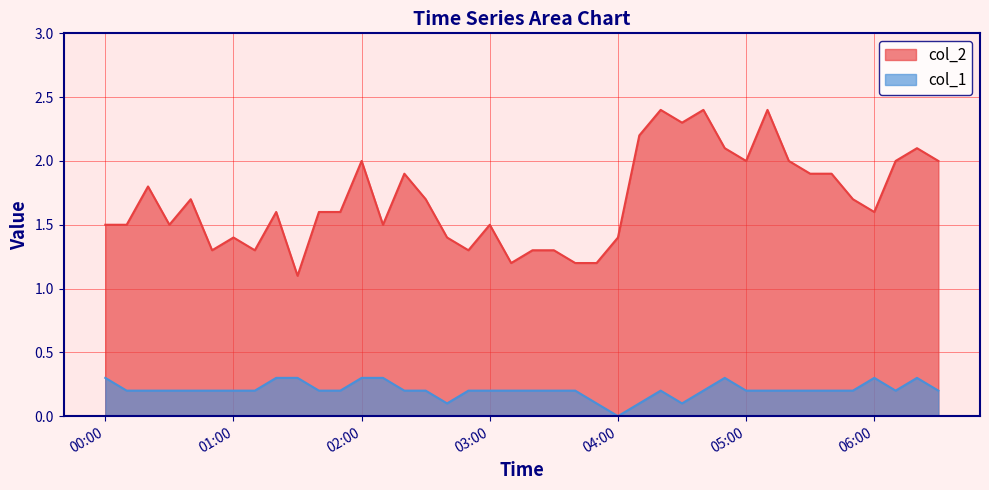

How many positive values does the col_1 series have?

39